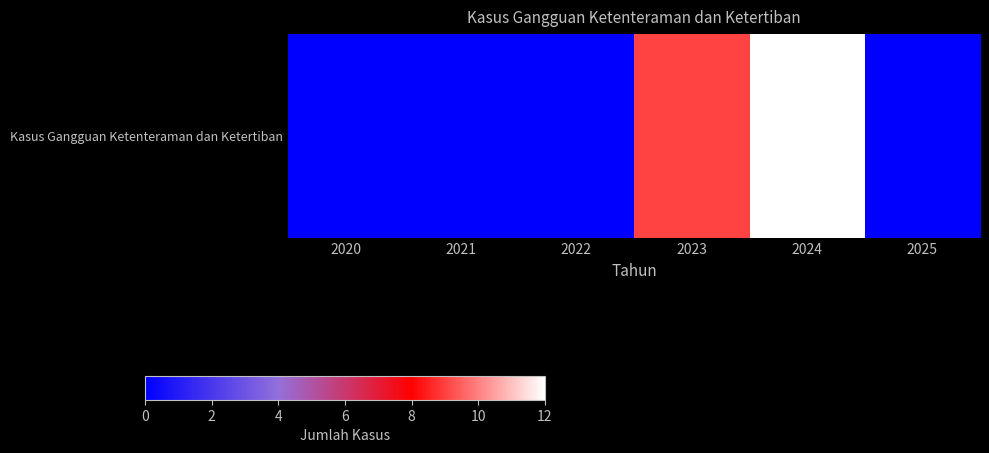

What is the change in value from 2021 to 2023?

+9